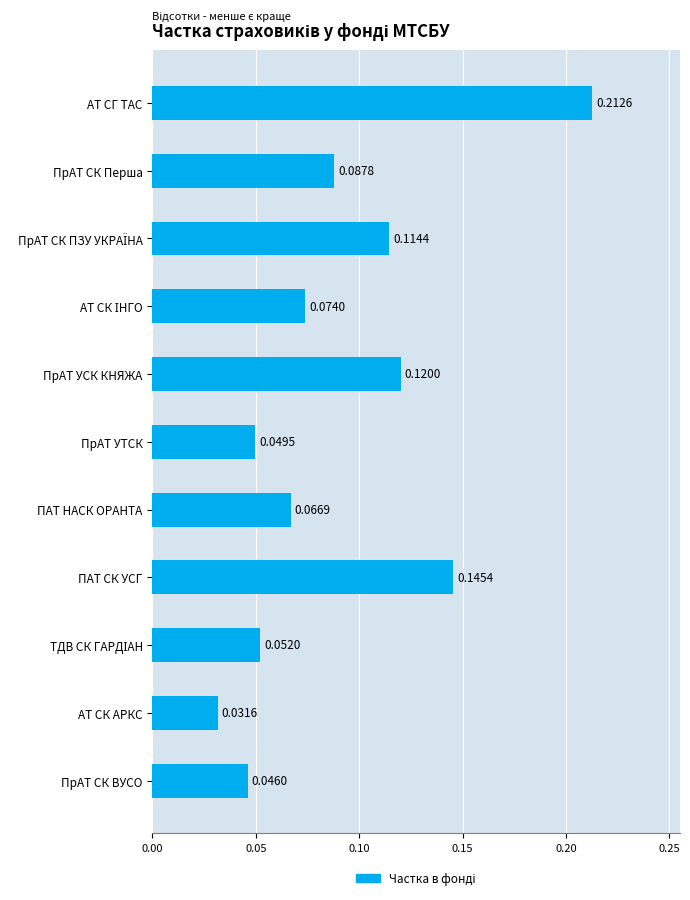

How many values are between 0 and 1?

11